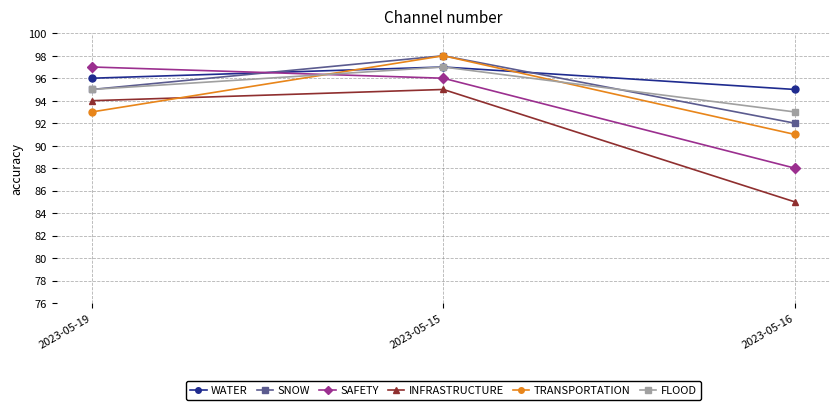

What is the minimum value for TRANSPORTATION?

91